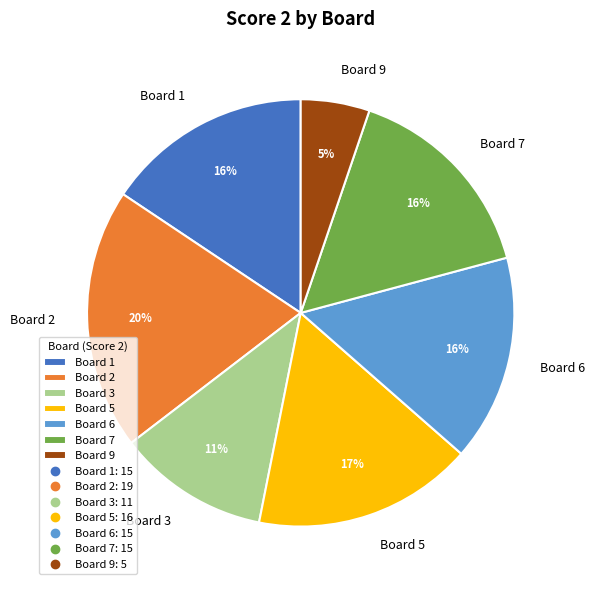

To the nearest percent, what portion does Board 6 represent?

16%